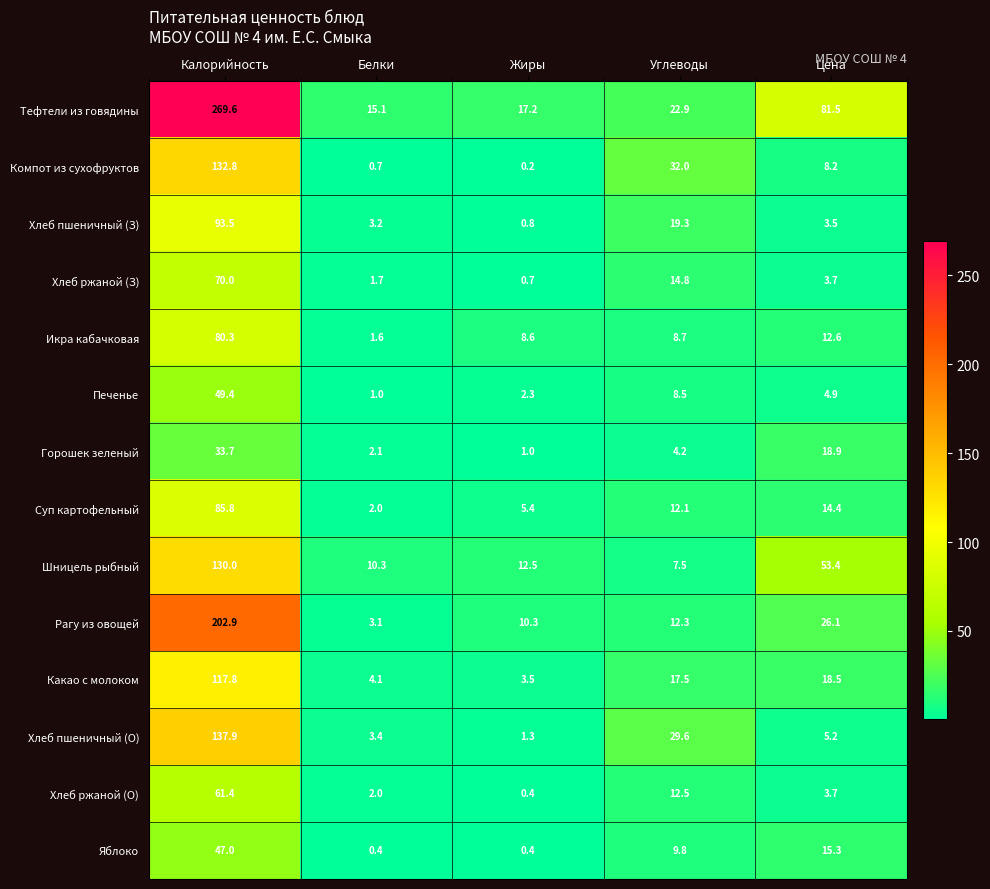

At Углеводы, list the series in order from largest to smallest.

Компот из сухофруктов, Хлеб пшеничный (О), Тефтели из говядины, Хлеб пшеничный (З), Какао с молоком, Хлеб ржаной (З), Хлеб ржаной (О), Рагу из овощей, Суп картофельный, Яблоко, Икра кабачковая, Печенье, Шницель рыбный, Горошек зеленый